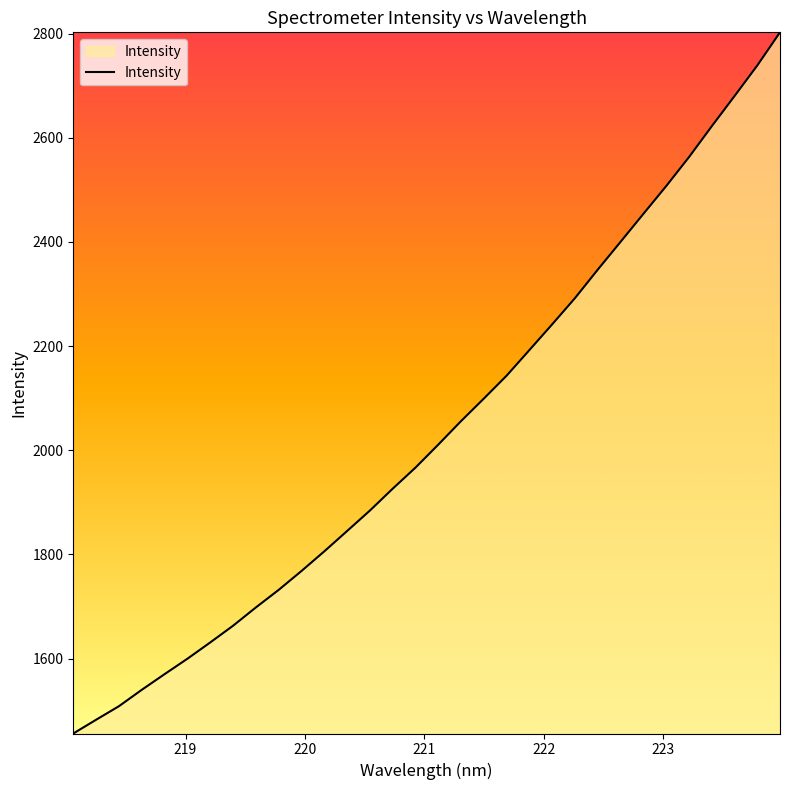

What is the sum of all values?

65229.8